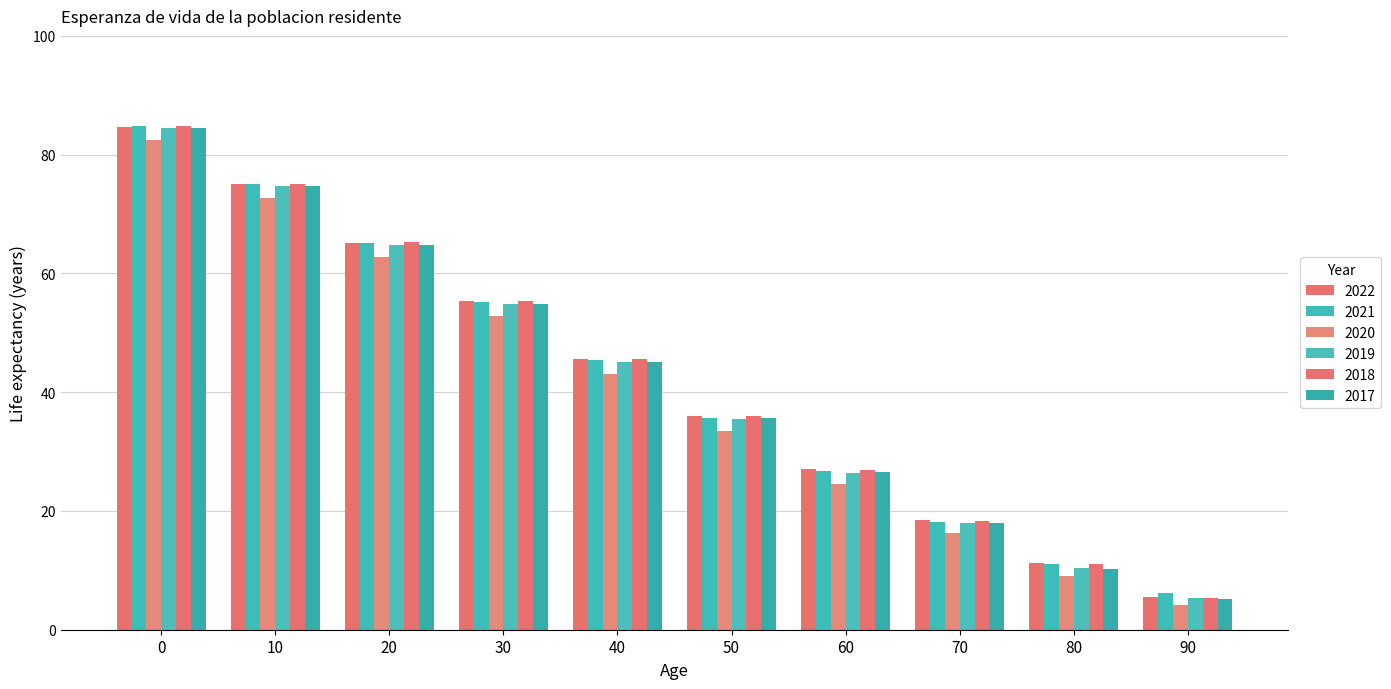

What is the sum of all 2017 values?

419.6